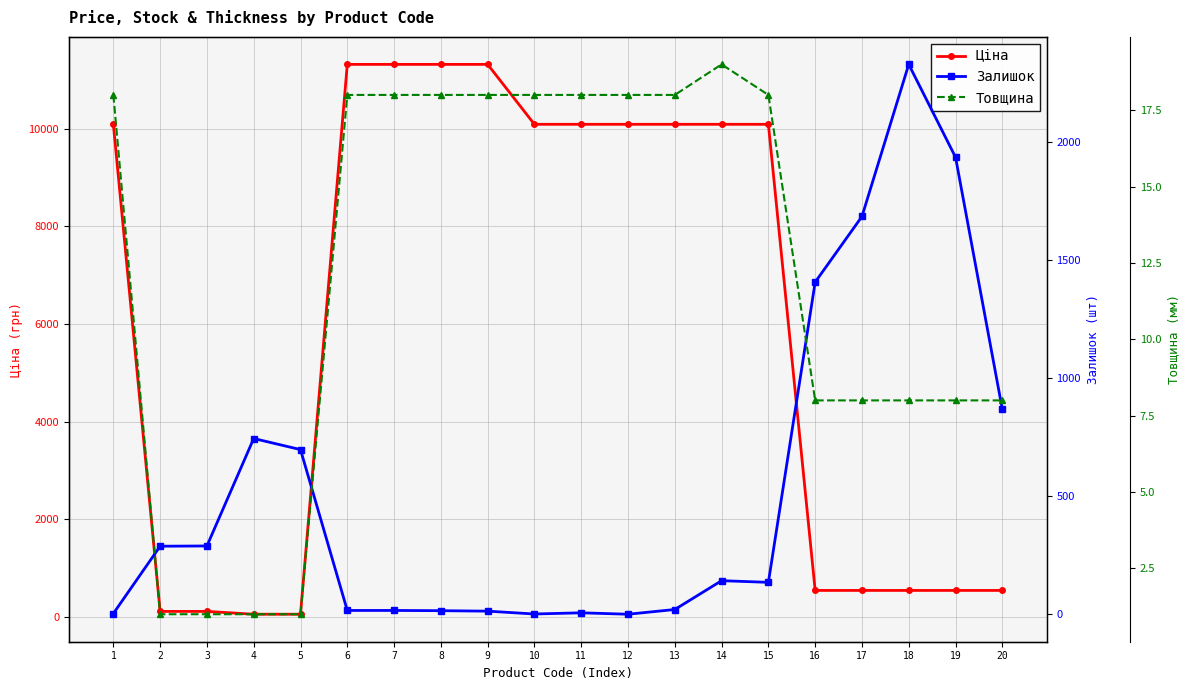

What is the maximum value for Ціна?

11312.5